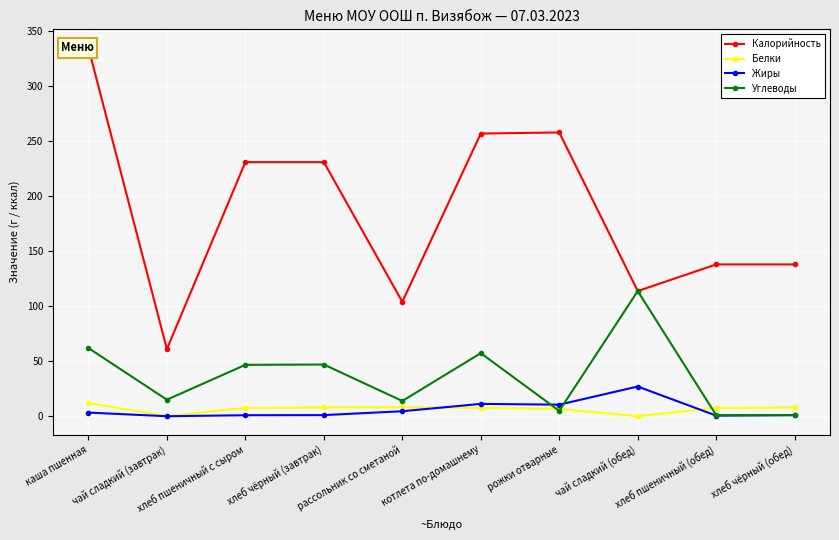

Rank the categories by Белки value from lowest to highest.

чай сладкий (завтрак), чай сладкий (обед), рожки отварные, хлеб пшеничный с сыром, котлета по-домашнему, хлеб пшеничный (обед), хлеб чёрный (завтрак), рассольник со сметаной, хлеб чёрный (обед), каша пшенная